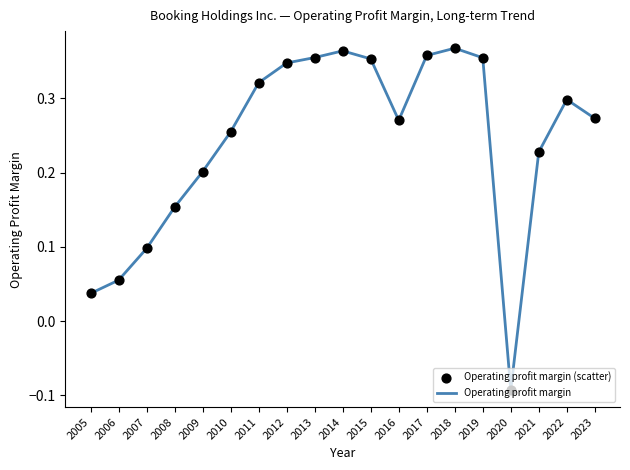

The chart shows a value of 0.1 at 2017. True or false?

False